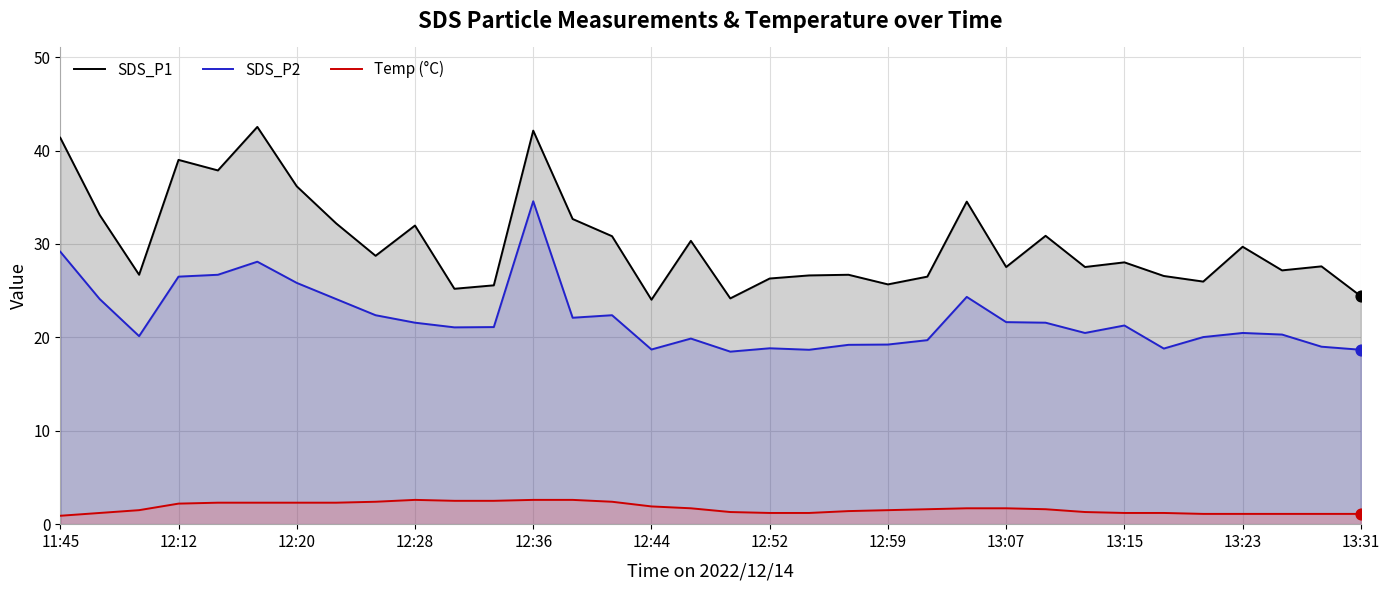

What is the total value across all series at 12:44?

44.6